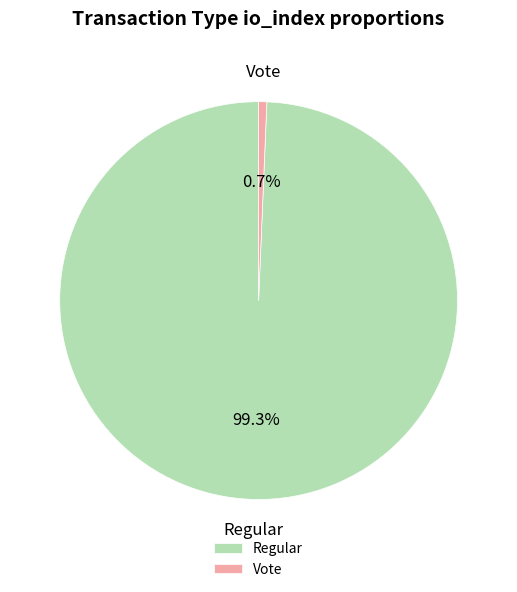

To the nearest percent, what is the combined percentage of Regular and Vote?

100%